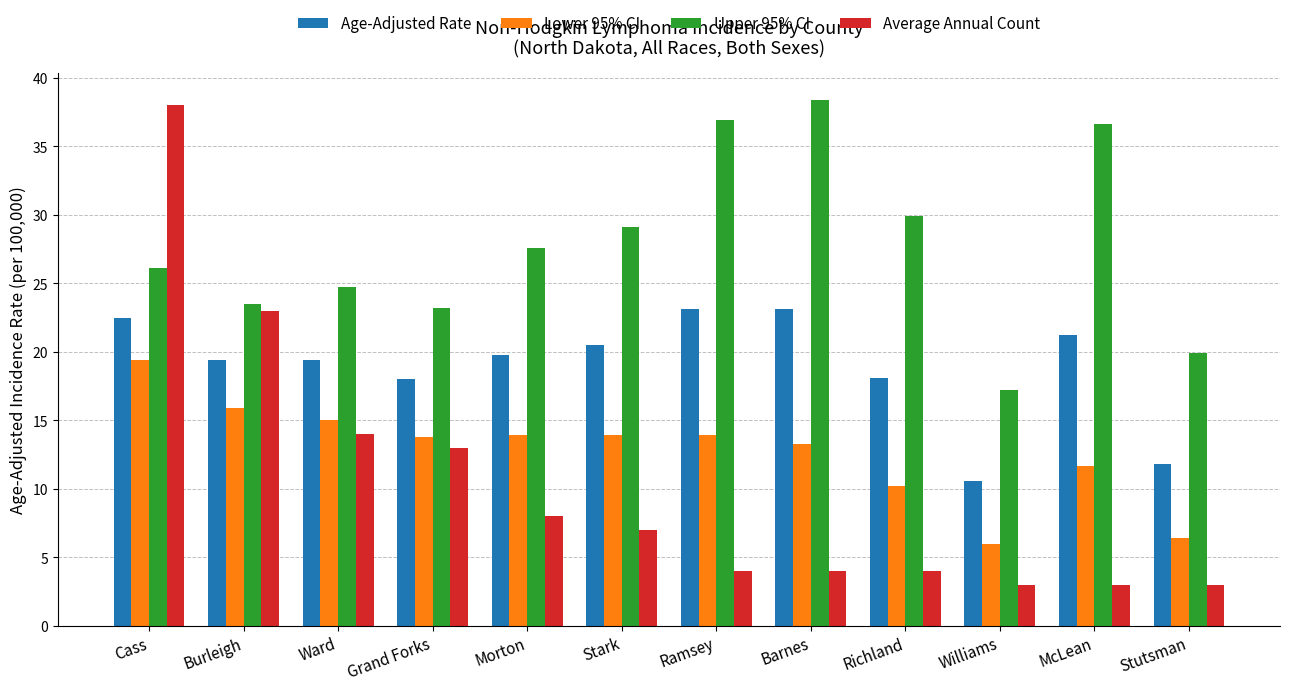

What is the total value across all series at Williams?

36.8